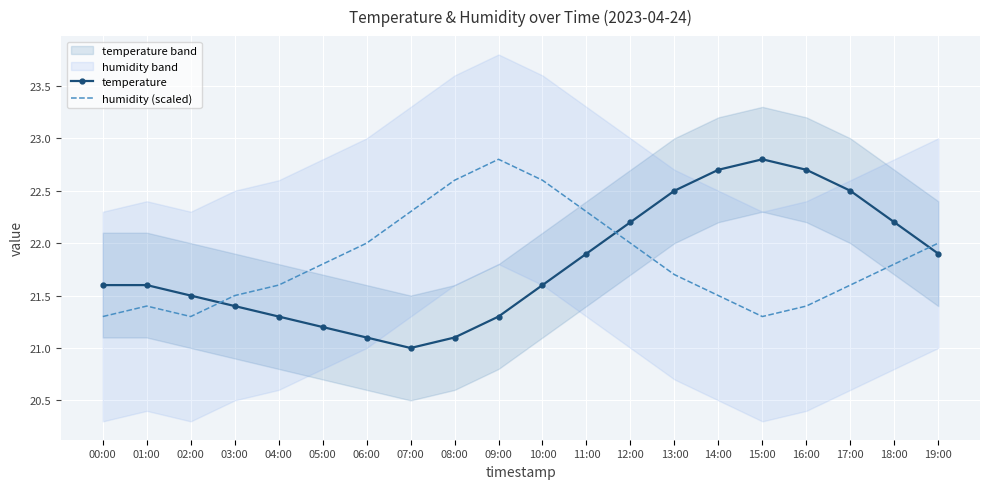

At which category does temperature reach its first local peak?

15:00